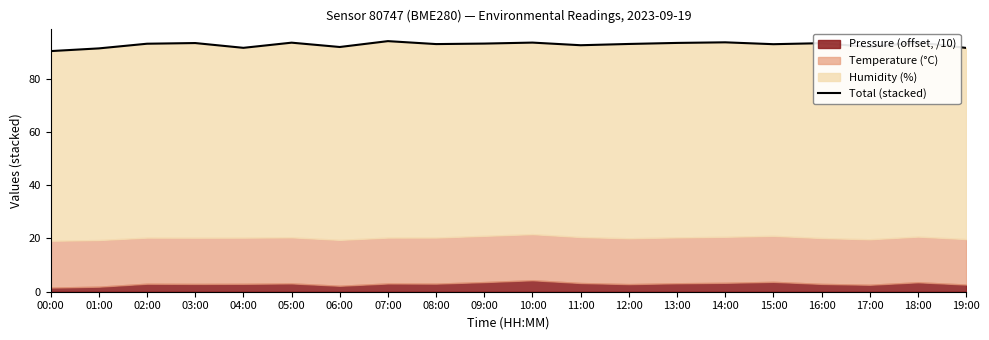

What position from the left is 08:00?

9